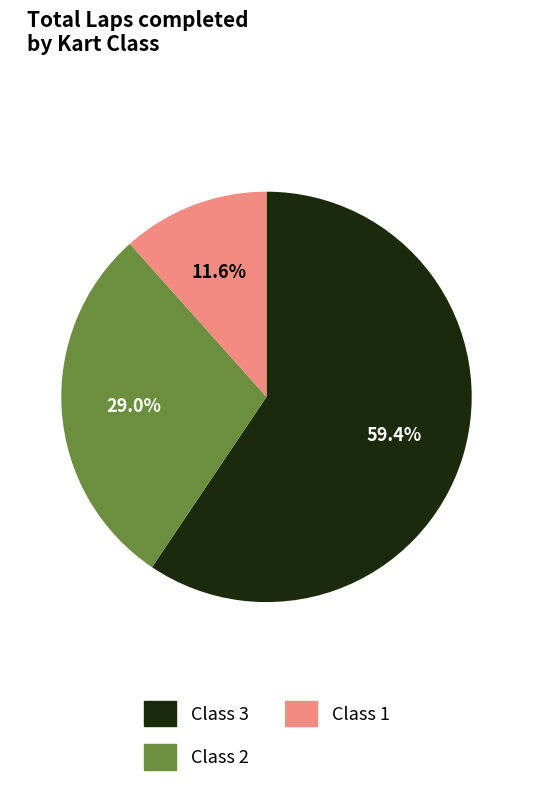

Is there any slice that represents more than half of the pie?

Yes